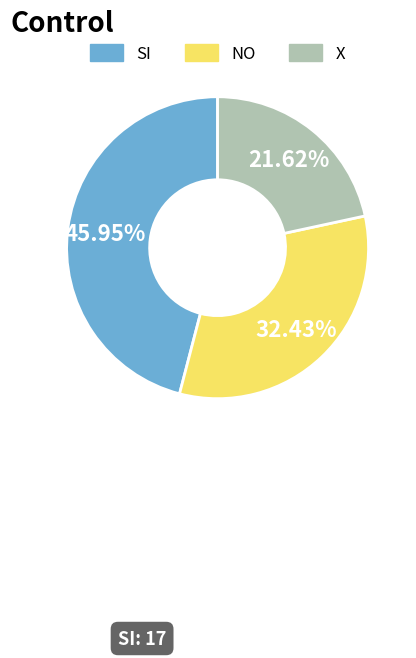

To the nearest percent, what portion does X represent?

22%